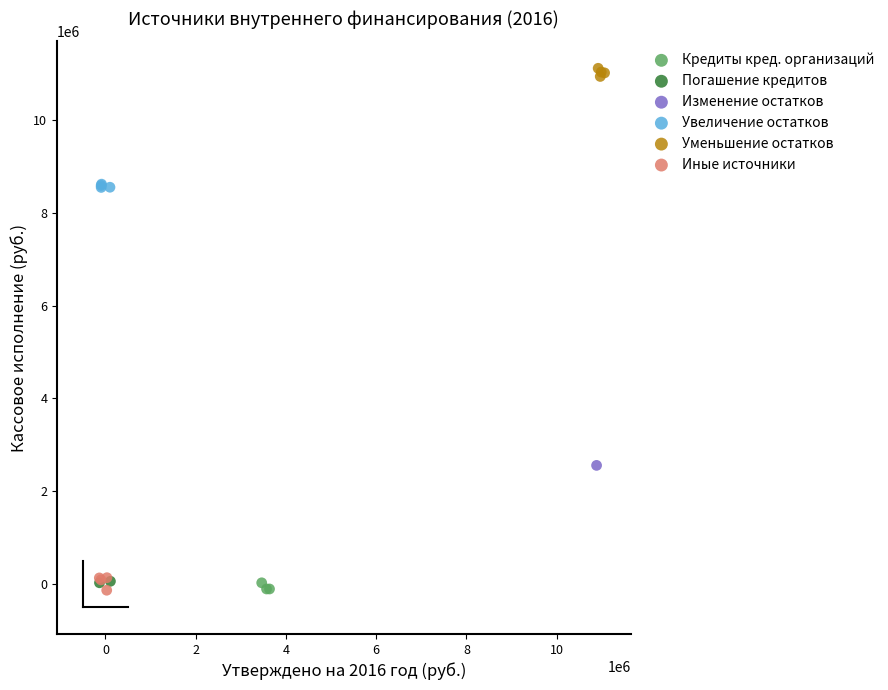

What are all the series names shown in the legend?

Кредиты кред. организаций, Погашение кредитов, Изменение остатков, Увеличение остатков, Уменьшение остатков, Иные источники